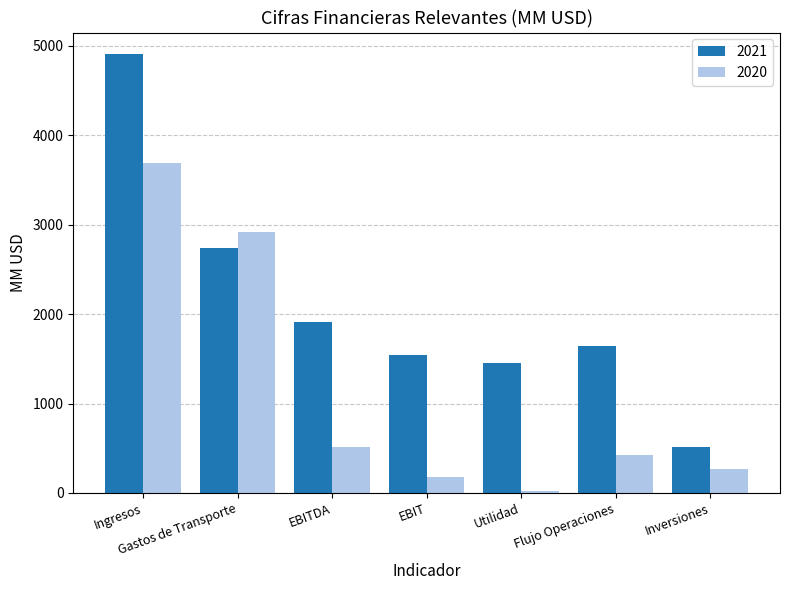

Is it true that 2020 equals 5189.4 at Gastos de Transporte?

False